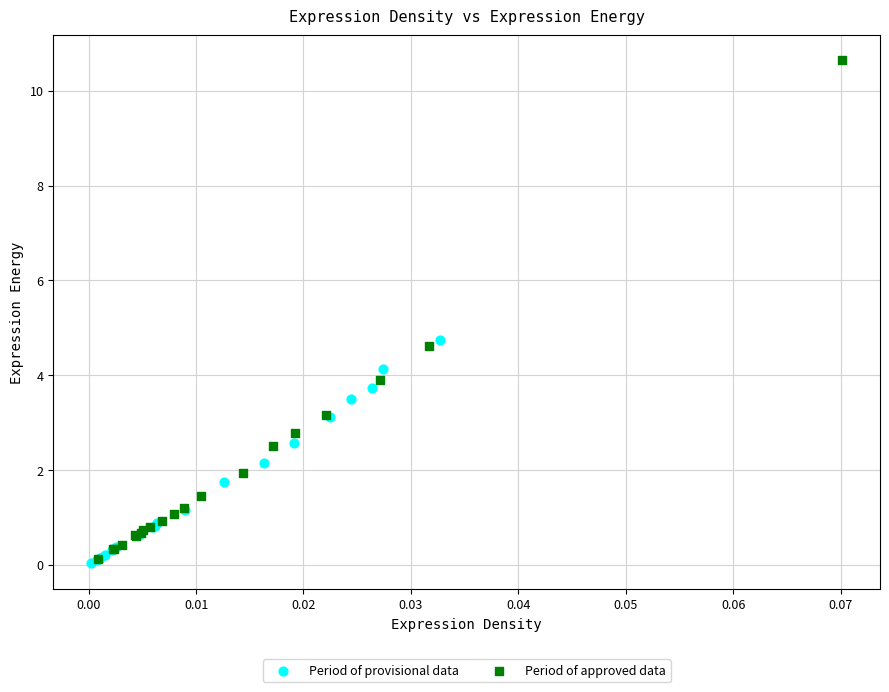

Which series reaches the maximum Y coordinate?

Period of approved data